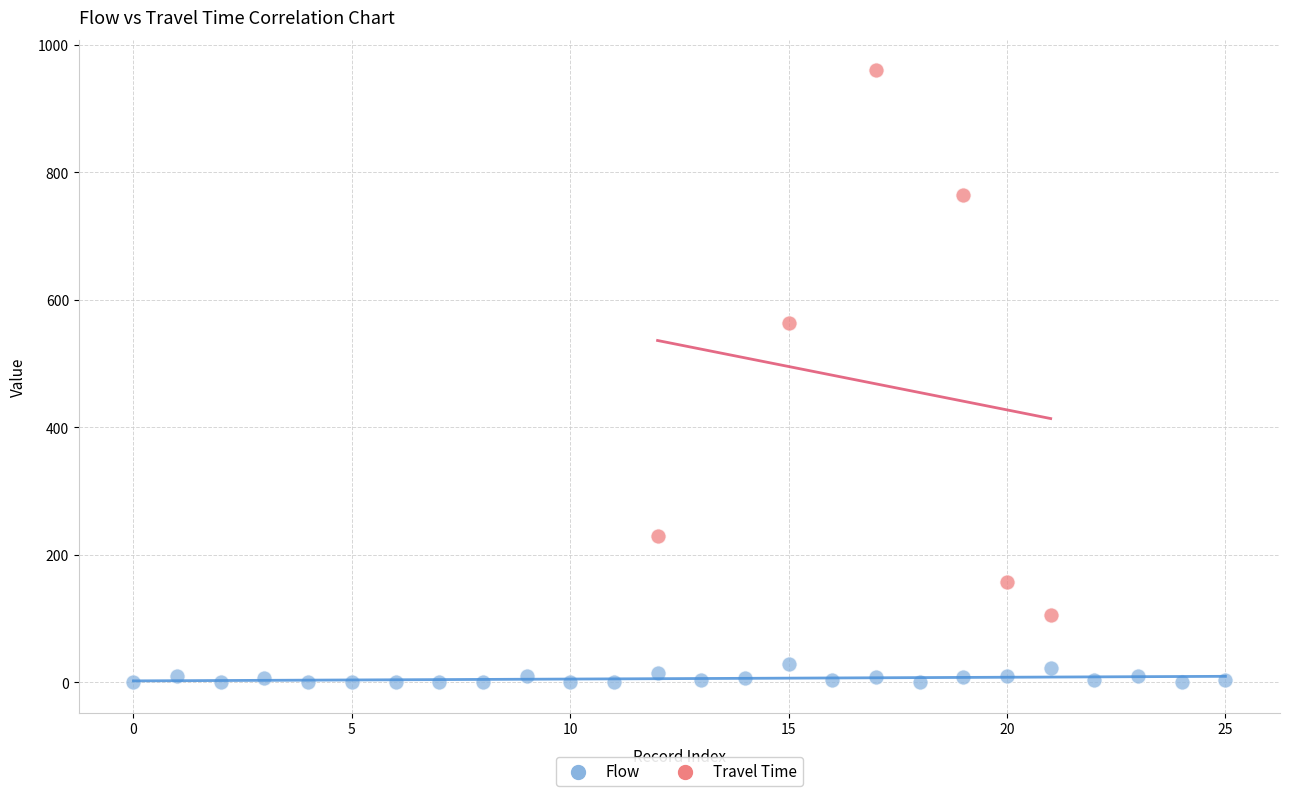

Which series contains the highest Y value?

Travel Time